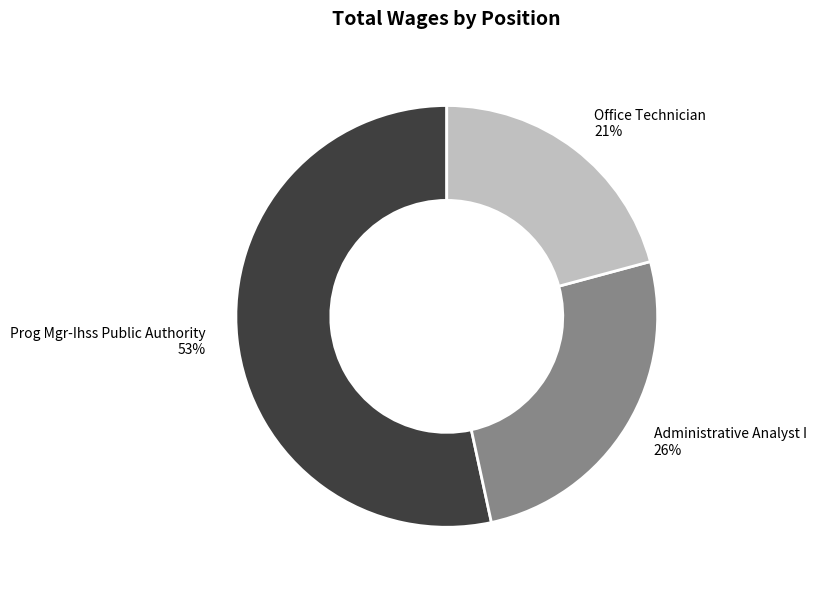

Is it true that Prog Mgr-Ihss Public Authority is 47% of the pie?

False